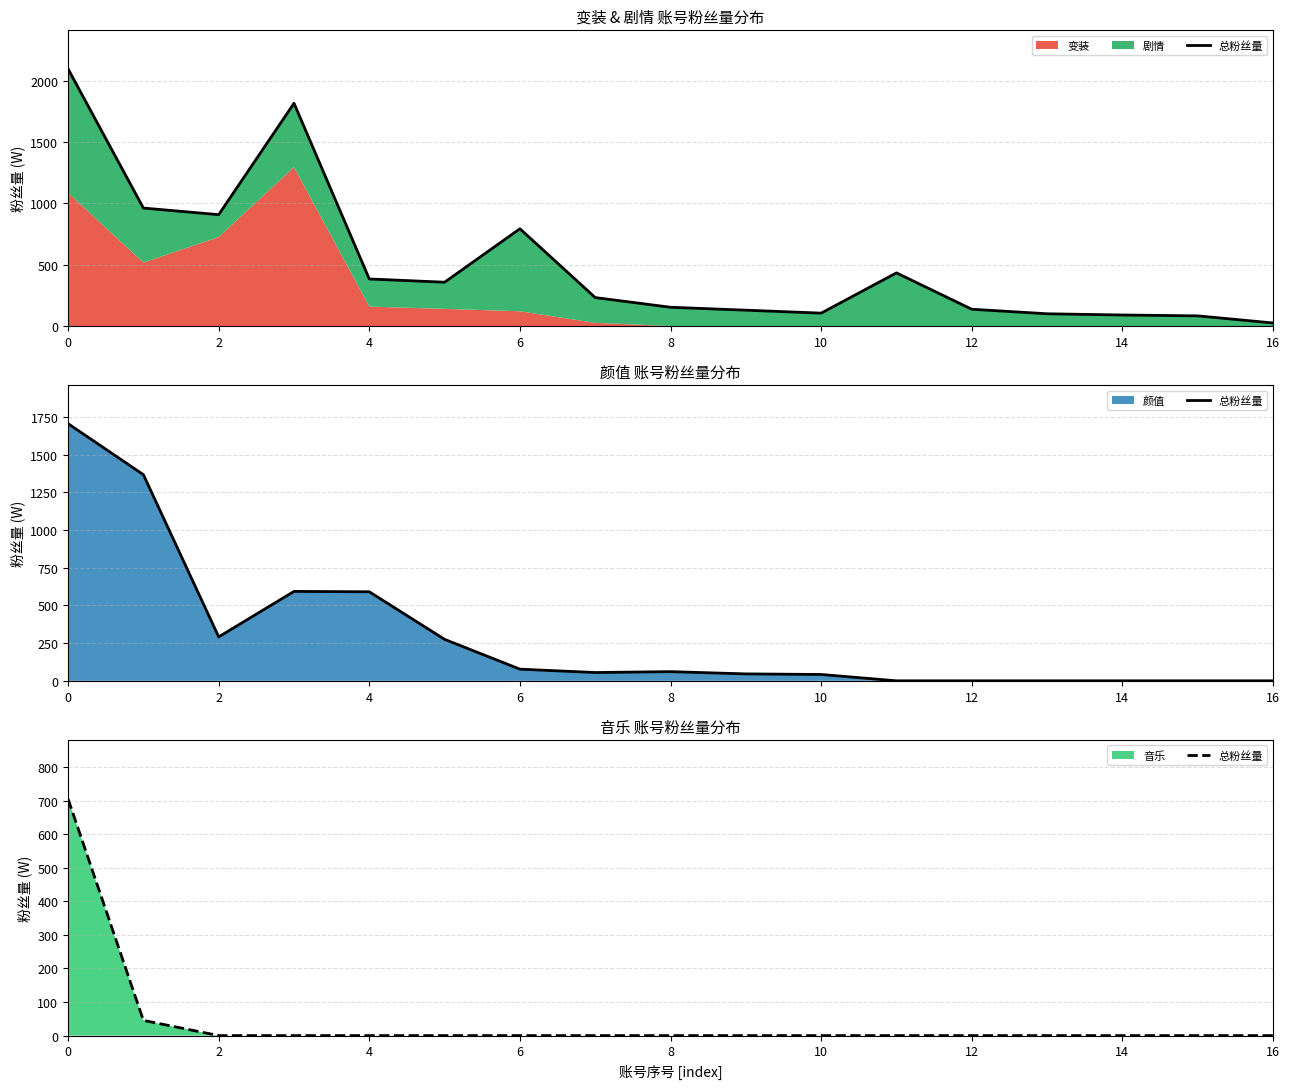

How many values exceed 0?

2